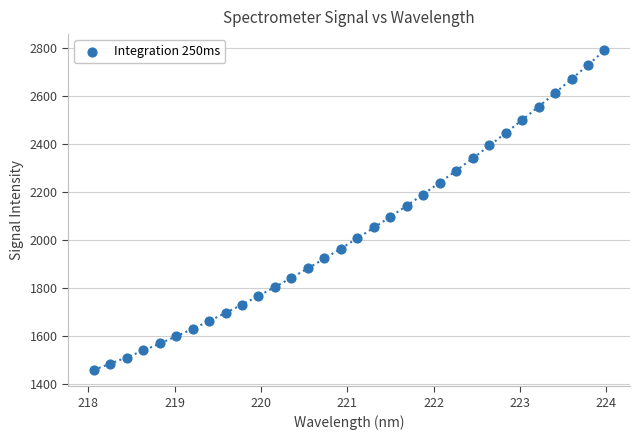

What is the range of X values (max minus min)?

5.9